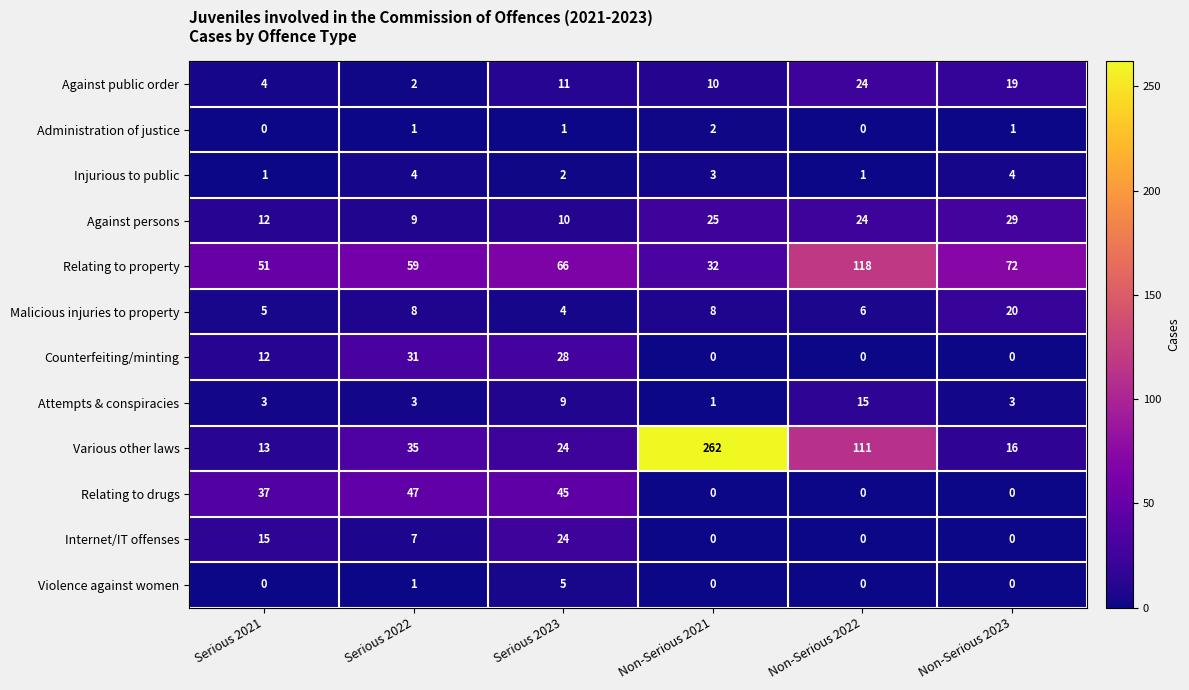

Read the Internet/IT offenses value at Serious 2022, to the nearest 5.

5